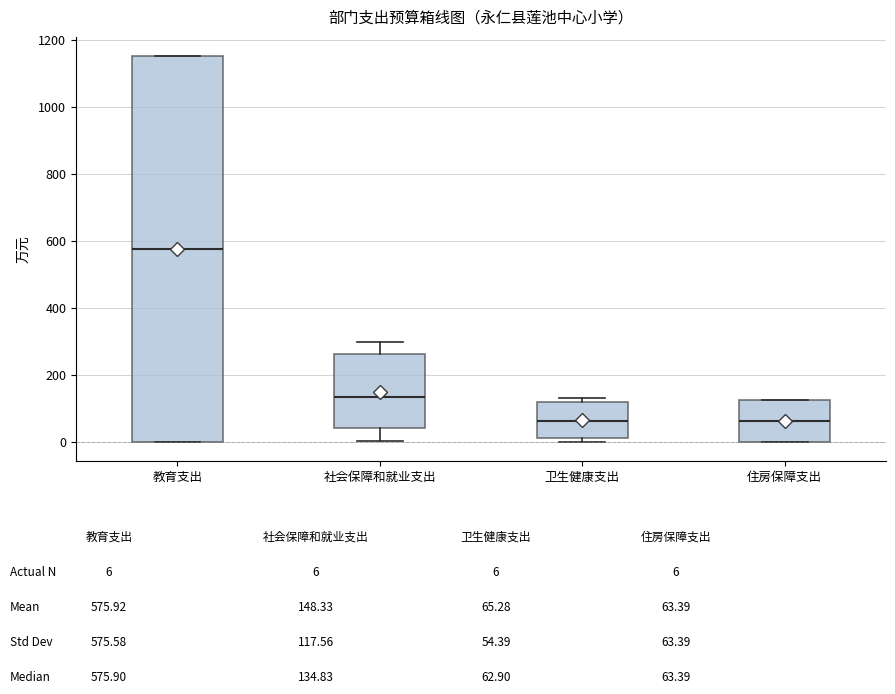

Reading left to right, transcribe this box plot: for each box, give where its median line is, the range the box spans, and where its two whiskers end, as read against the y-axis. The values are not printed on the chart, so give them approximately, as read against the axis.

教育支出: median 580, box 0 to 1160, whiskers 0 to 1160
社会保障和就业支出: median 140, box 40 to 260, whiskers 0 to 300
卫生健康支出: median 60, box 20 to 120, whiskers 0 to 140
住房保障支出: median 60, box 0 to 120, whiskers 0 to 120